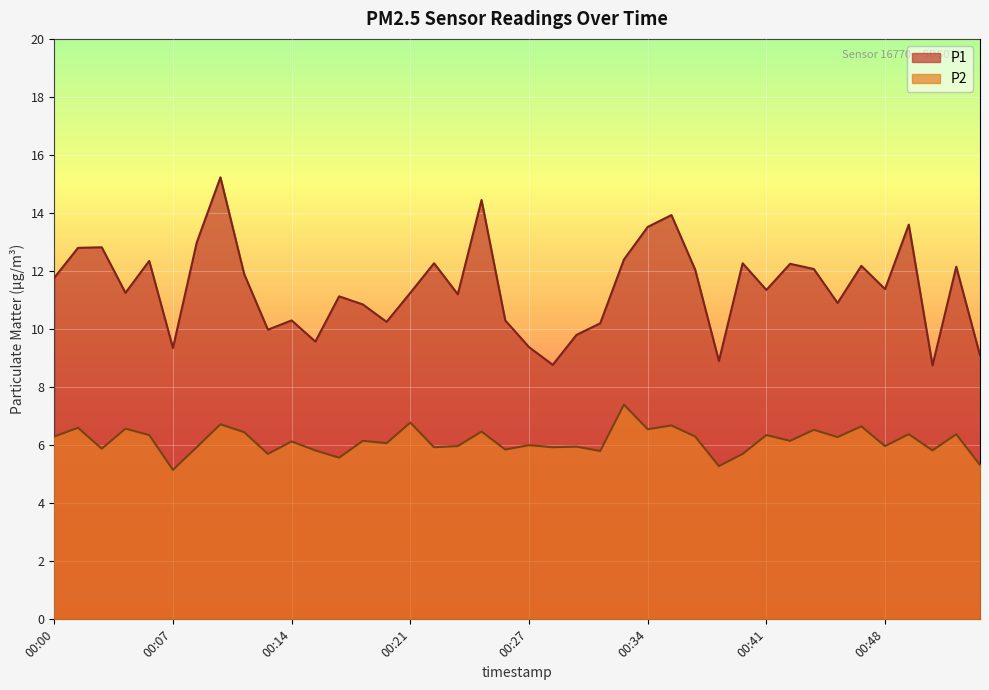

What is the approximate value of P1 at 00:16?

11.1